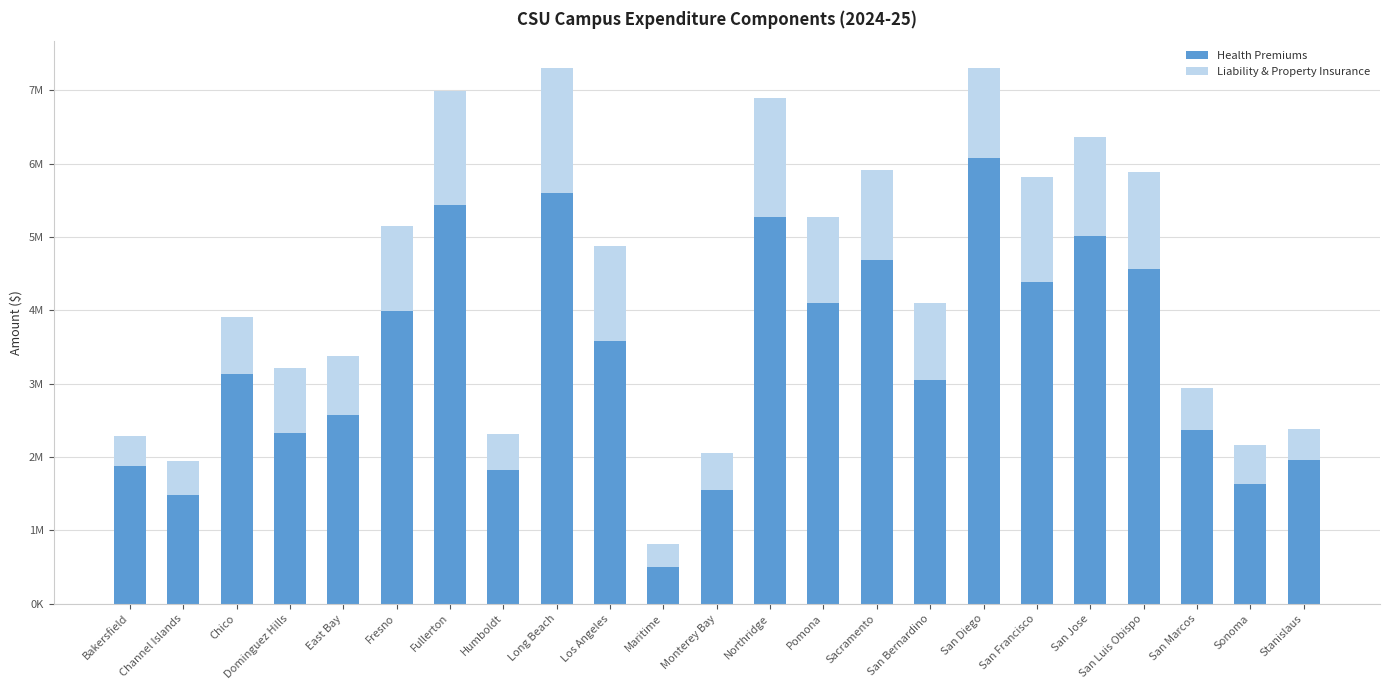

Does the chart contain any negative values?

No